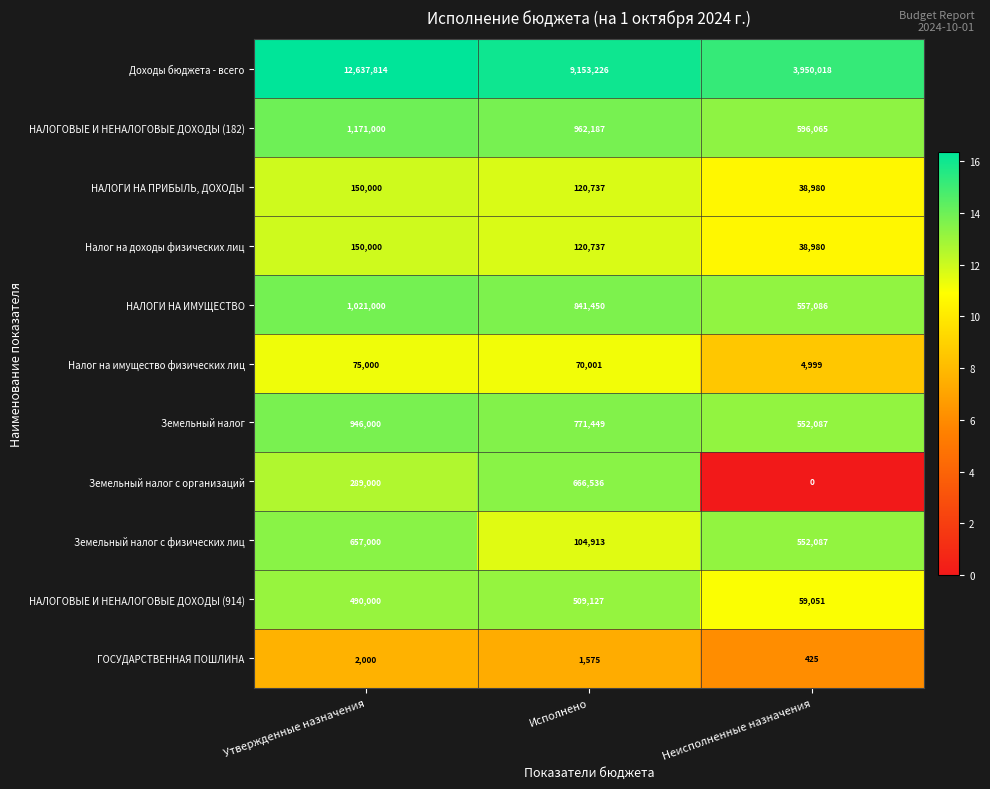

At which category does the chart reach its peak across all series?

Утвержденные назначения